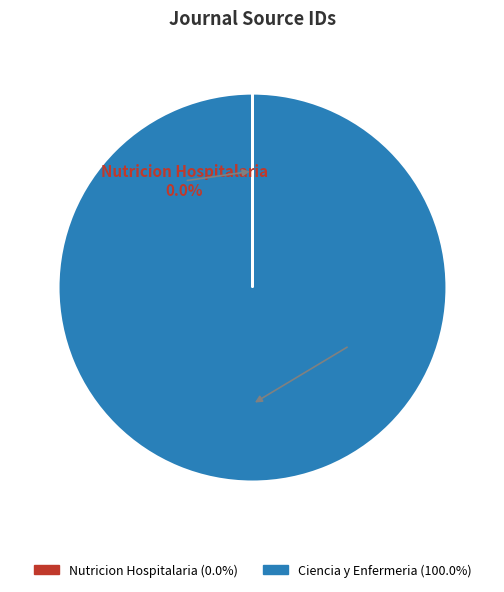

How many segments does this pie chart have?

2